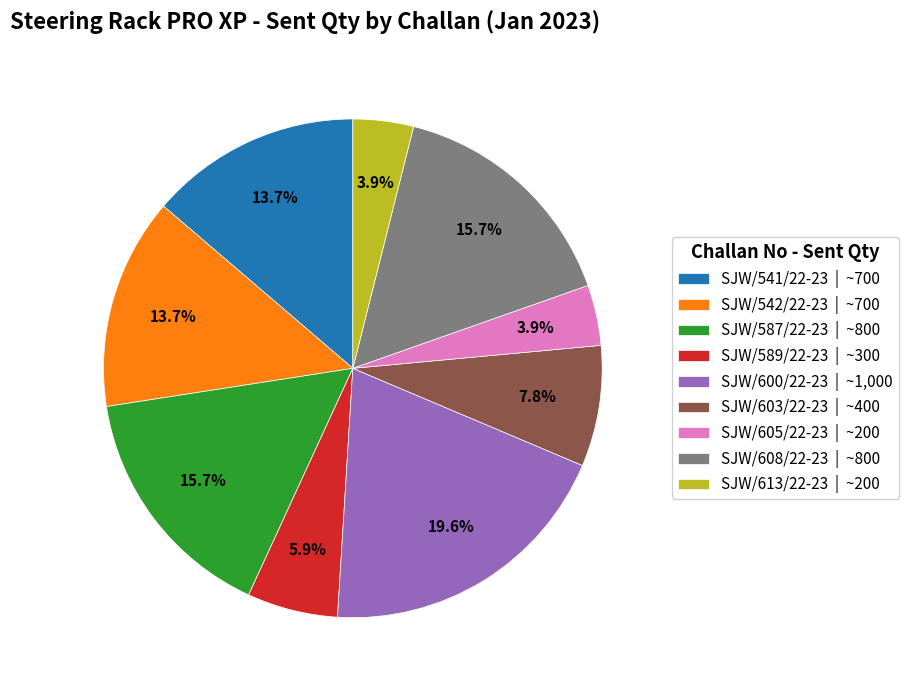

Between SJW/587/22-23 and SJW/613/22-23, which is larger?

SJW/587/22-23